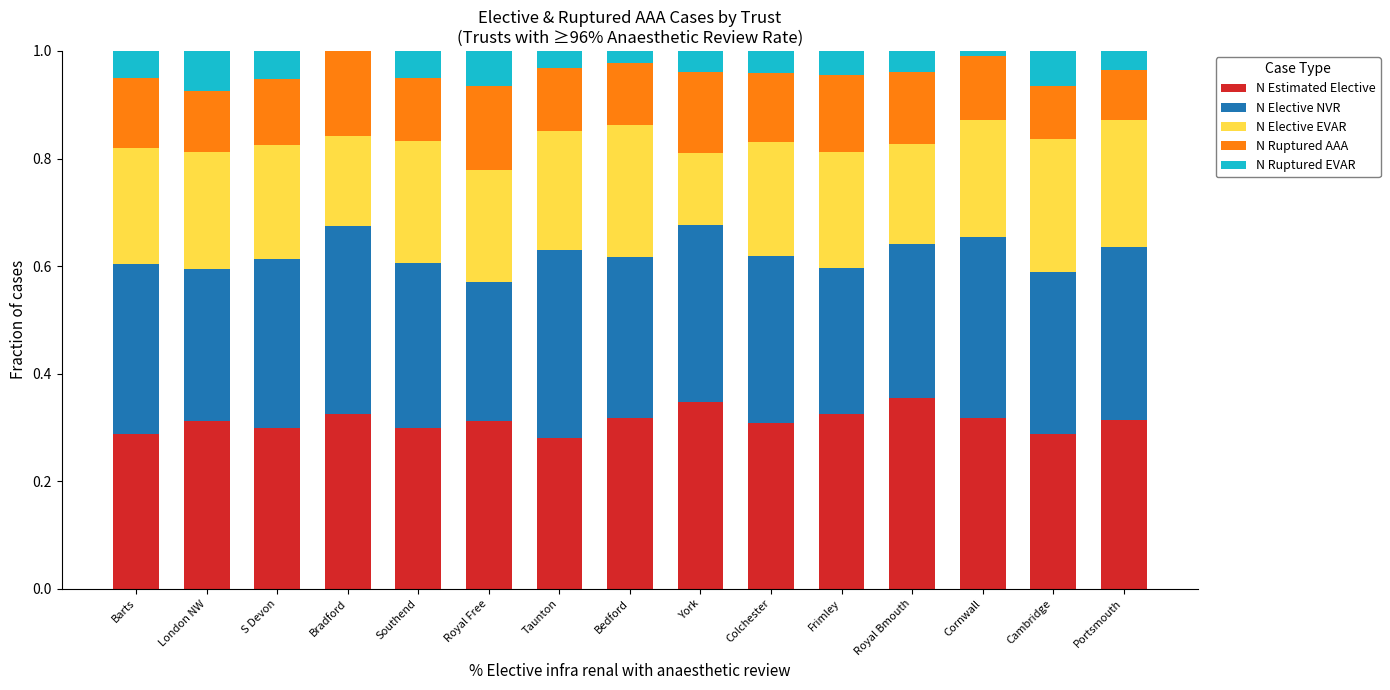

What is the total value across all series at Colchester?

1.0